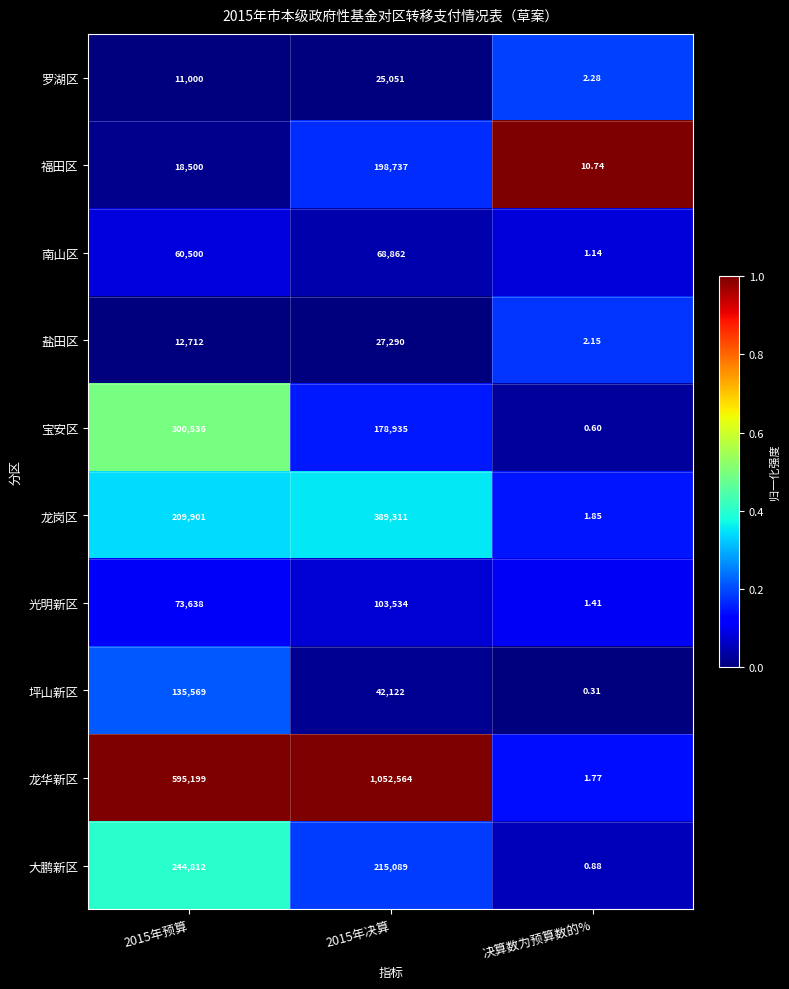

Which category has the highest value across all series?

2015年决算